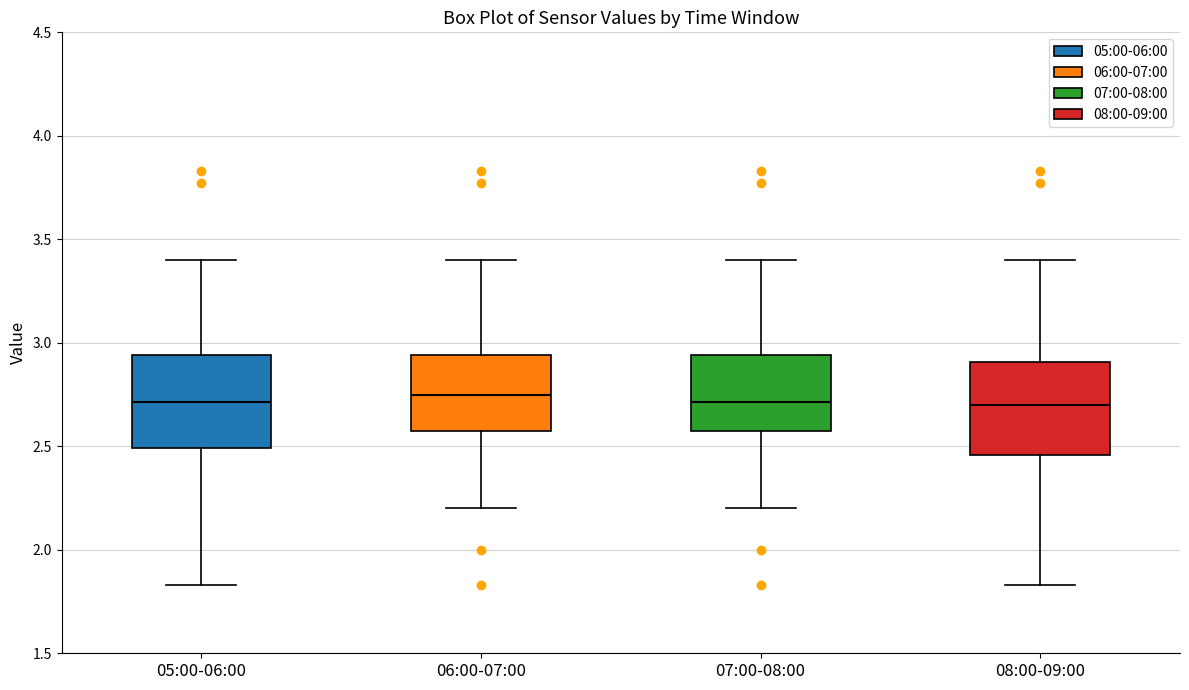

Reading left to right, read every box against the y-axis: the position of its median line, the range the box covers, and the ends of its whiskers. The values are not printed on the chart, so give them approximately, as read against the axis.

05:00-06:00: median 2.70, box 2.50 to 2.95, whiskers 1.85 to 3.40
06:00-07:00: median 2.75, box 2.60 to 2.95, whiskers 2.20 to 3.40
07:00-08:00: median 2.70, box 2.60 to 2.95, whiskers 2.20 to 3.40
08:00-09:00: median 2.70, box 2.45 to 2.90, whiskers 1.85 to 3.40